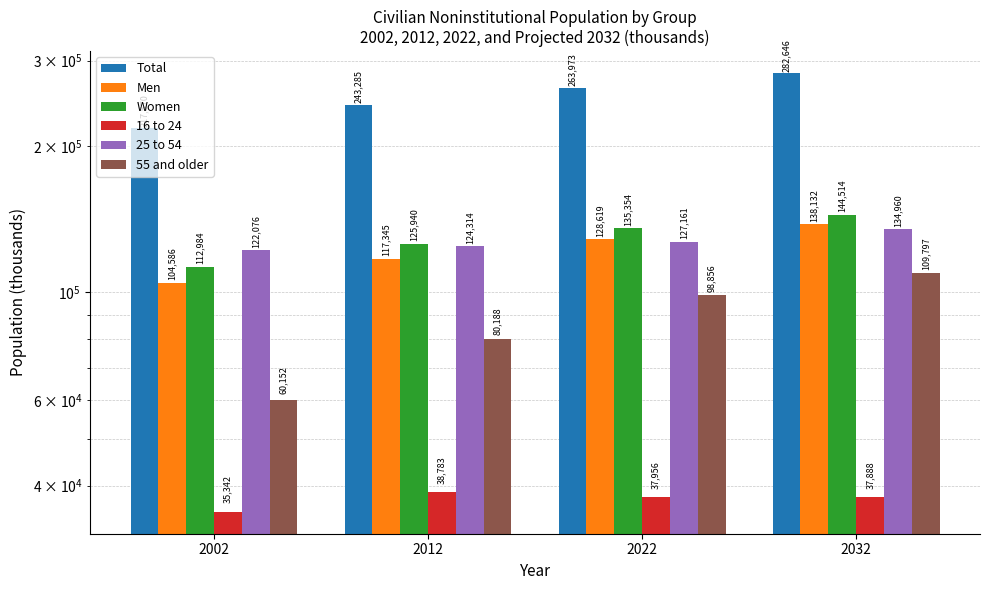

What is the difference between the maximum and second lowest values in the Men series?

20787